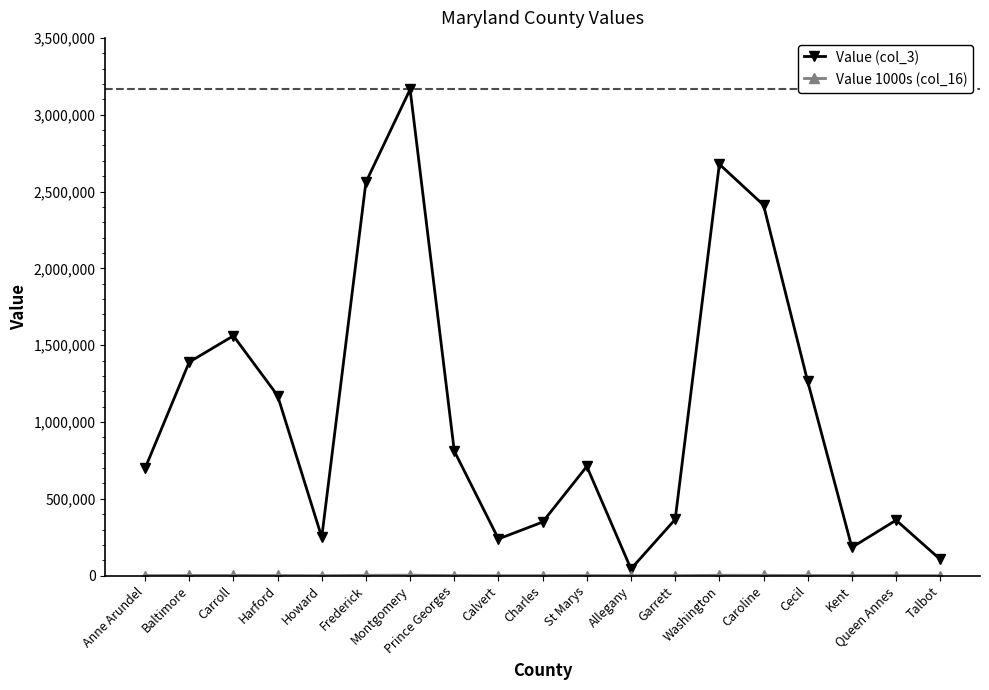

Which series has the largest total across all categories?

Value (col_3)